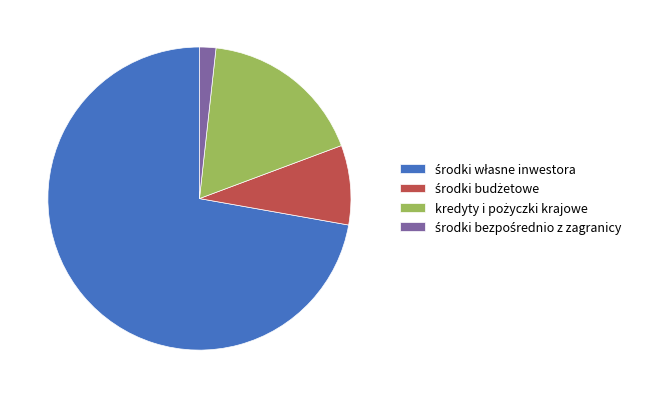

Does any single category account for the majority?

Yes